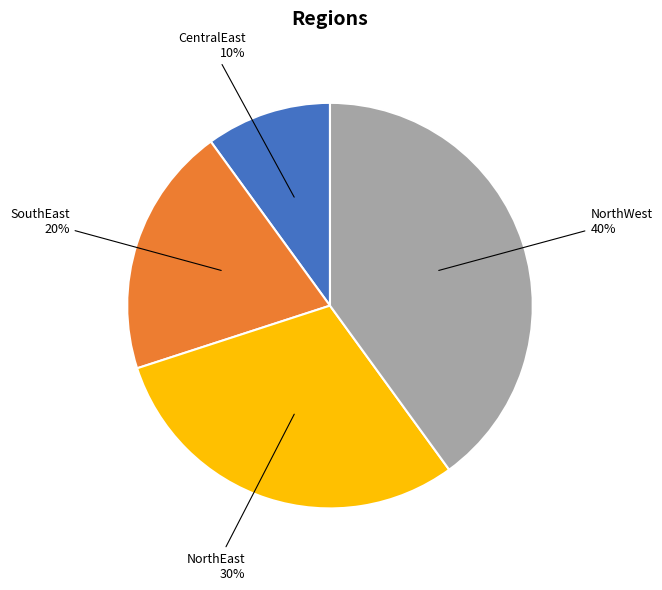

Is there any slice that represents more than half of the pie?

No